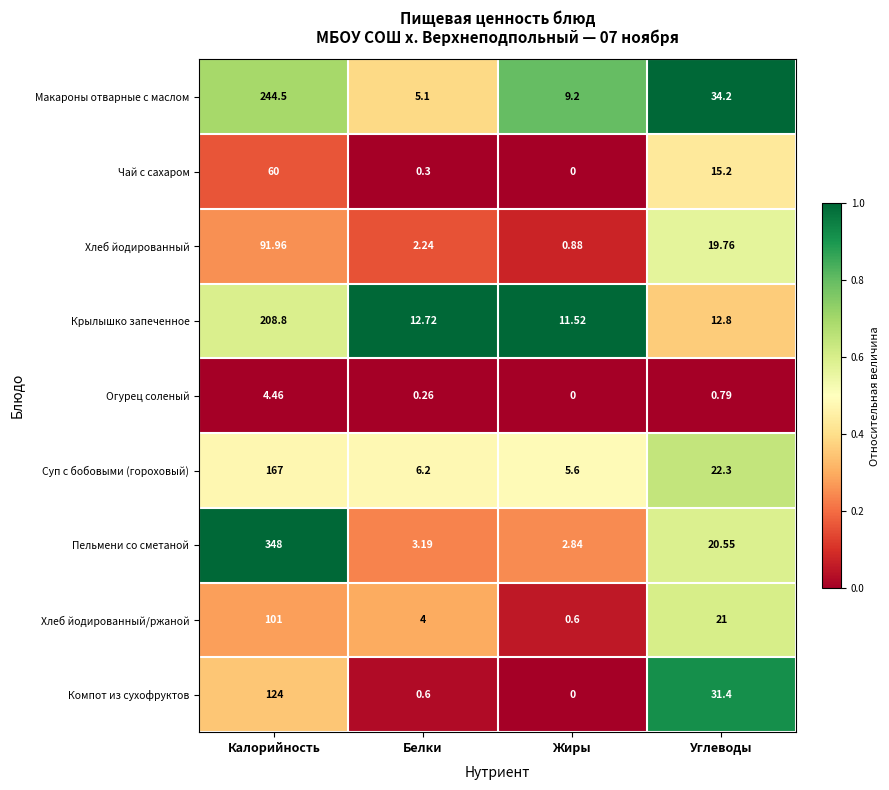

Where does the Суп с бобовыми (гороховый) series first go above 22?

Калорийность